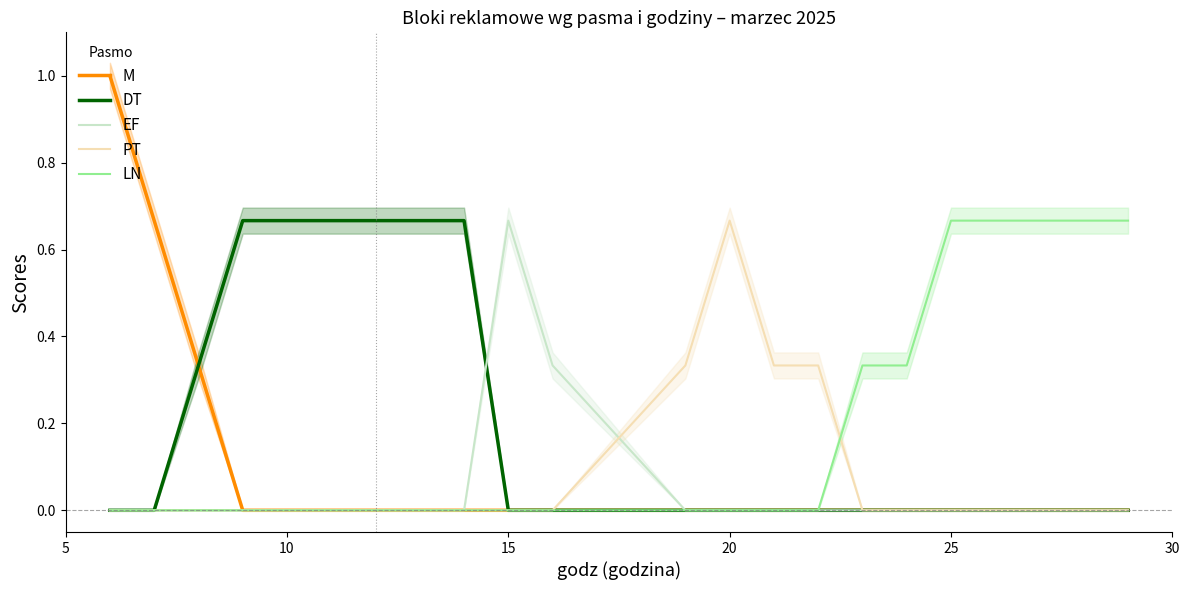

What is the average value of the PT series?

0.1